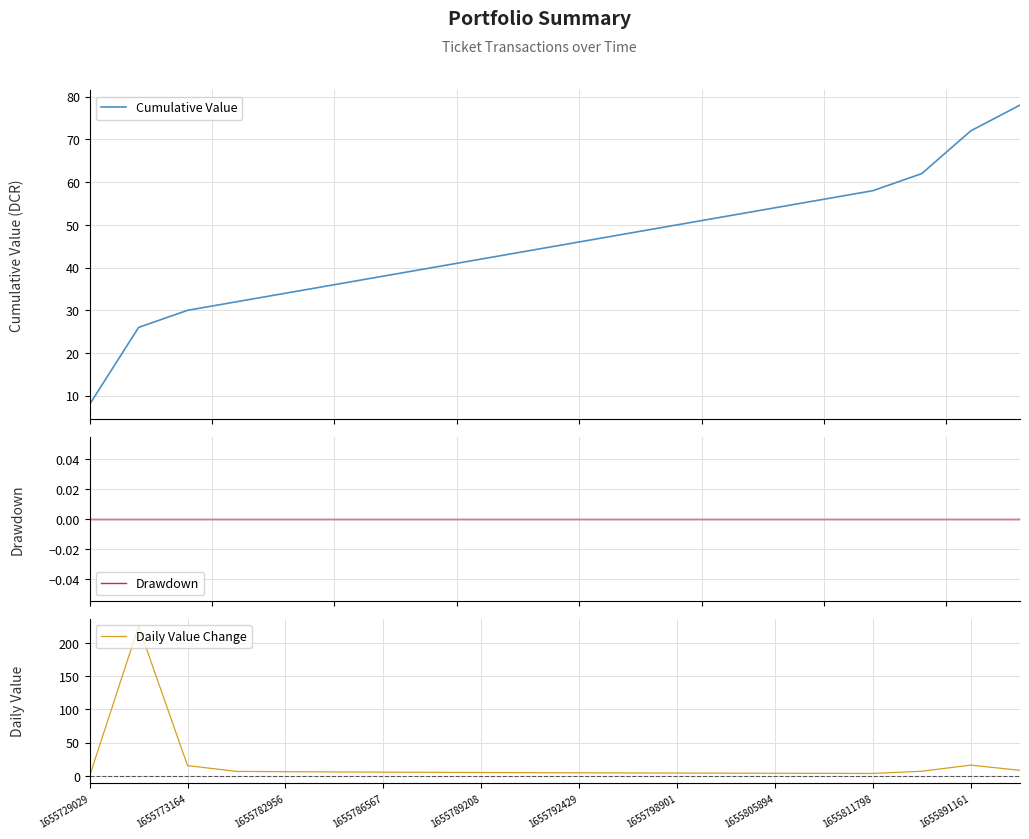

At which label is Daily Value Change closest to 112?

1655891161